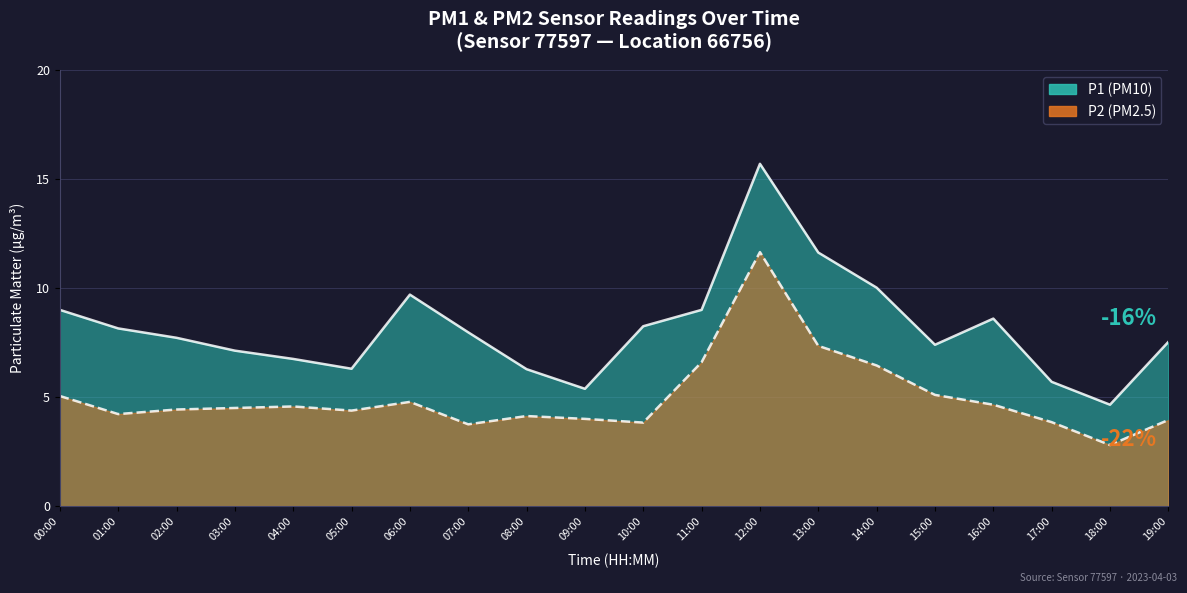

At which label does P2 reach its peak?

12:00